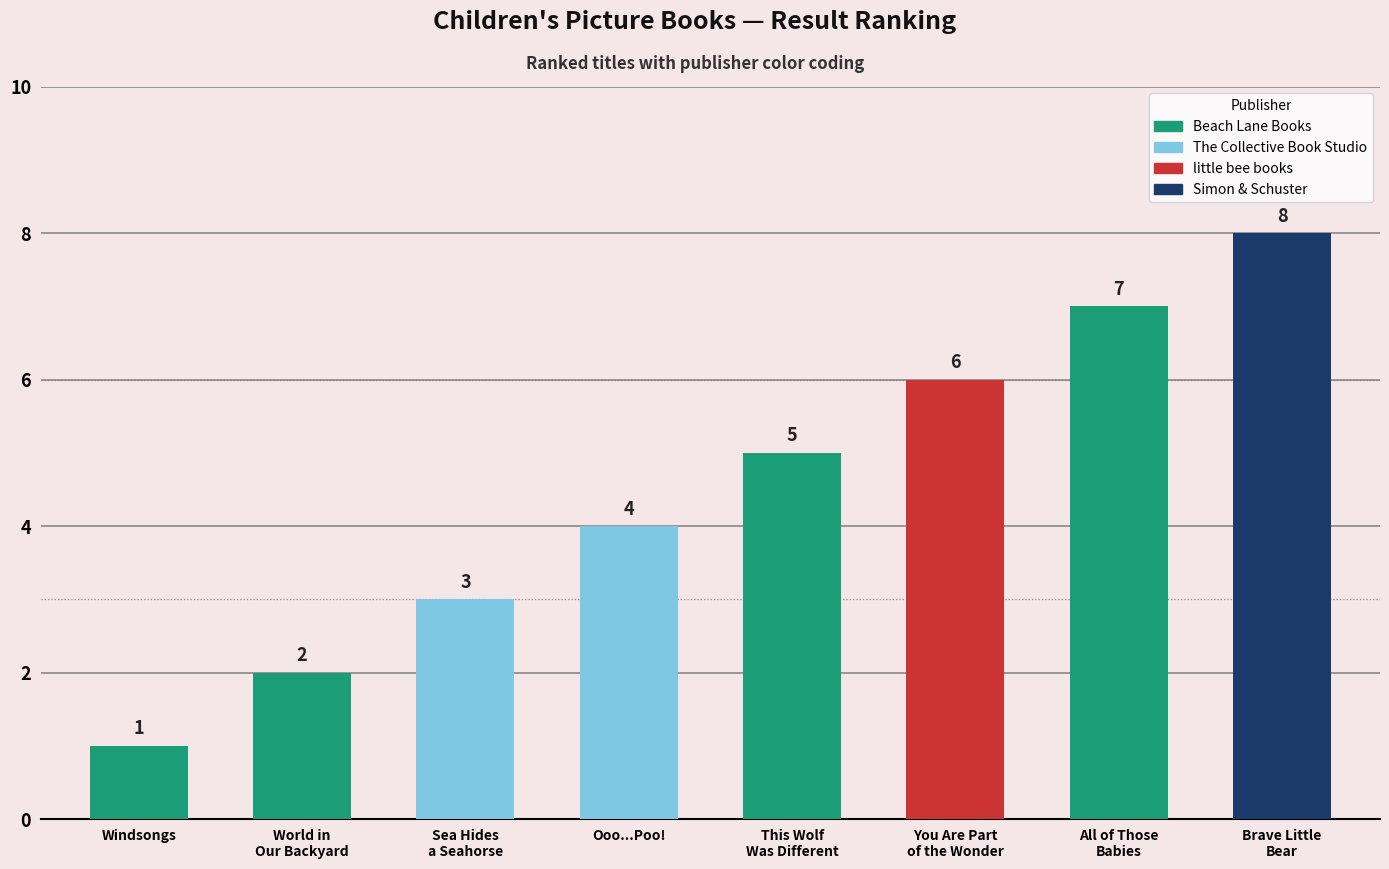

How many data points are less than 5?

4